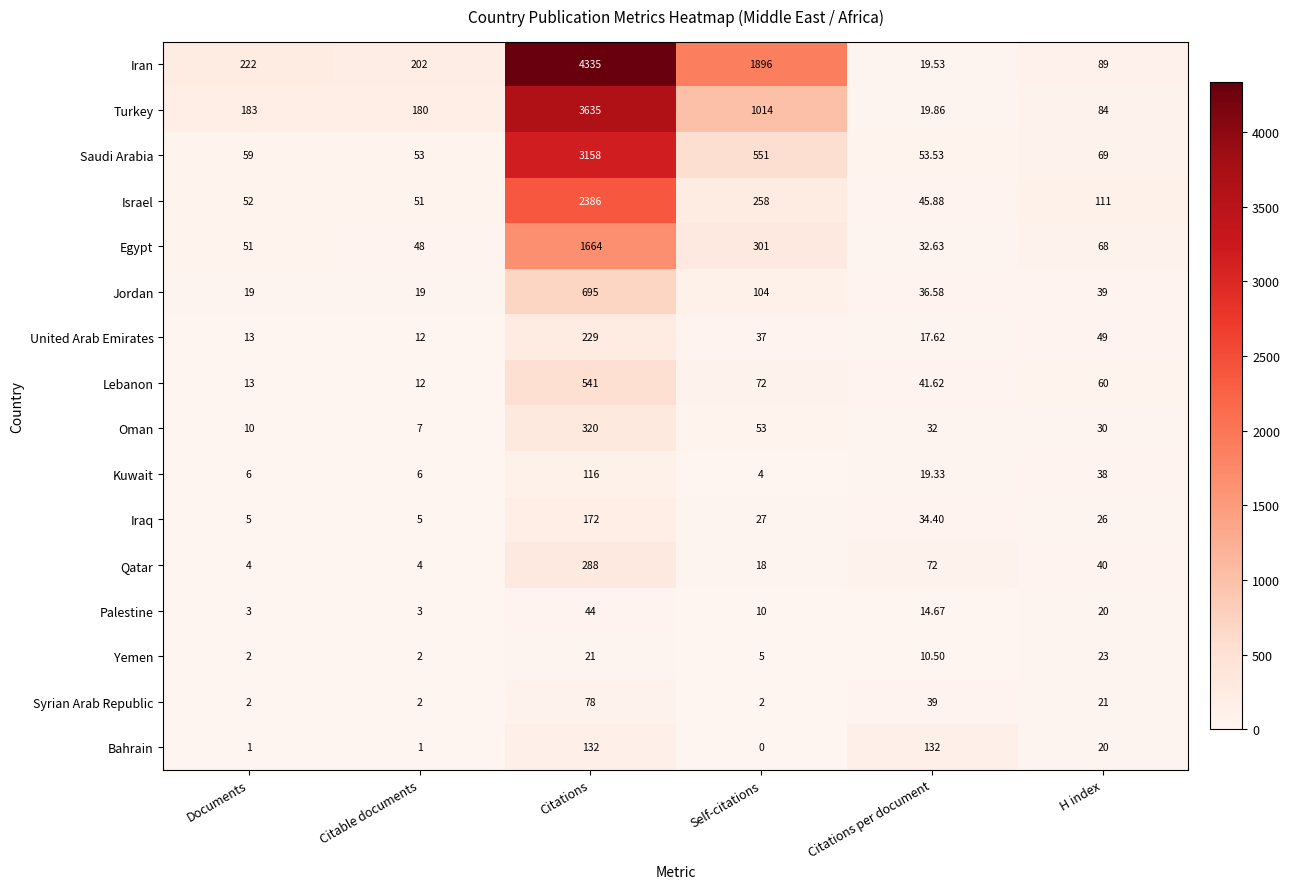

Which series has the largest range (max minus min)?

Iran